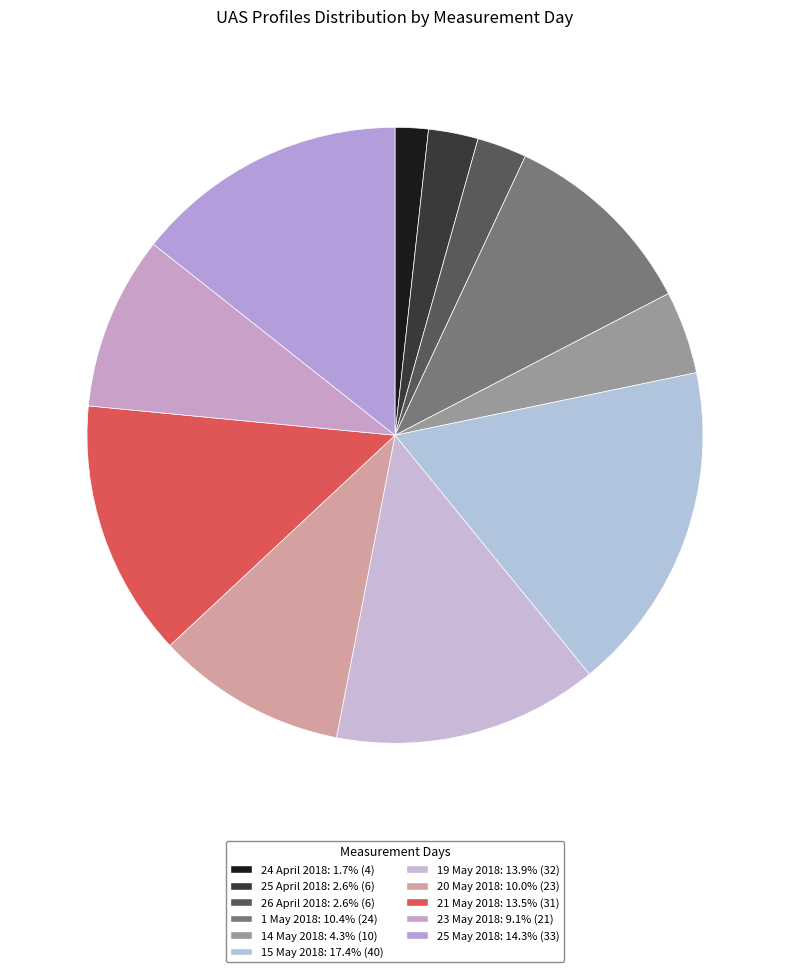

The 15 May 2018 slice represents 17% of the pie. True or false?

True